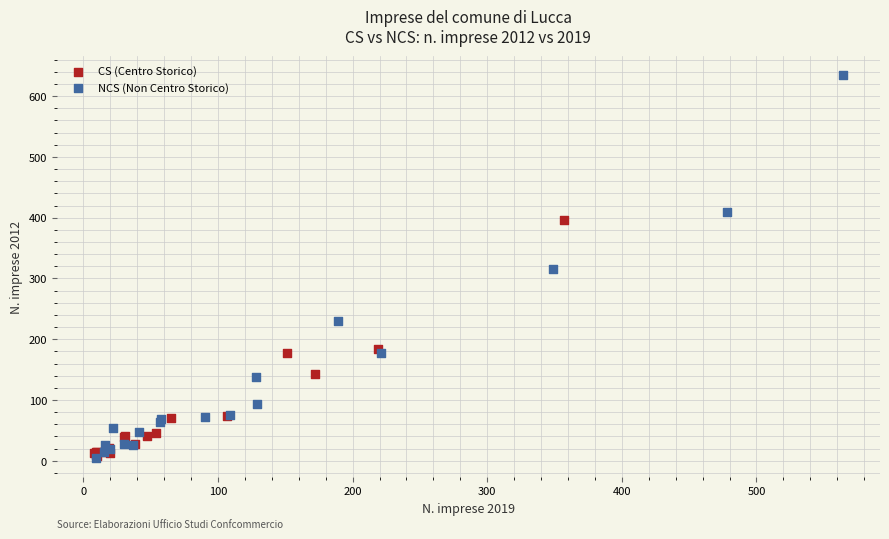

Which series has the widest spread of Y values?

NCS (Non Centro Storico)